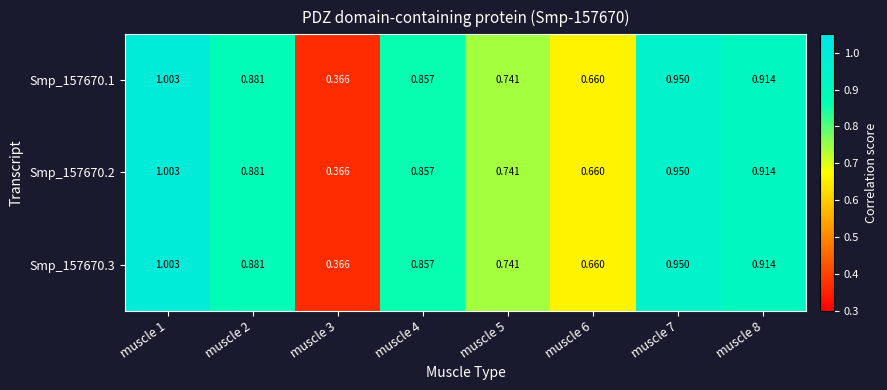

At which category is the sum across all series the highest?

muscle 1